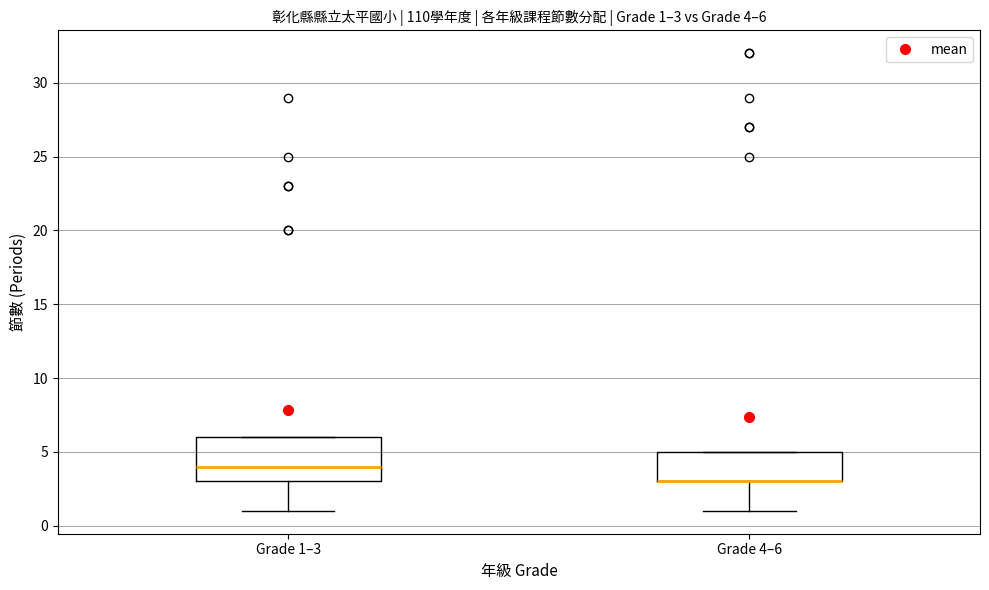

Which box is the tallest, from its lower edge to its upper edge?

Grade 1–3